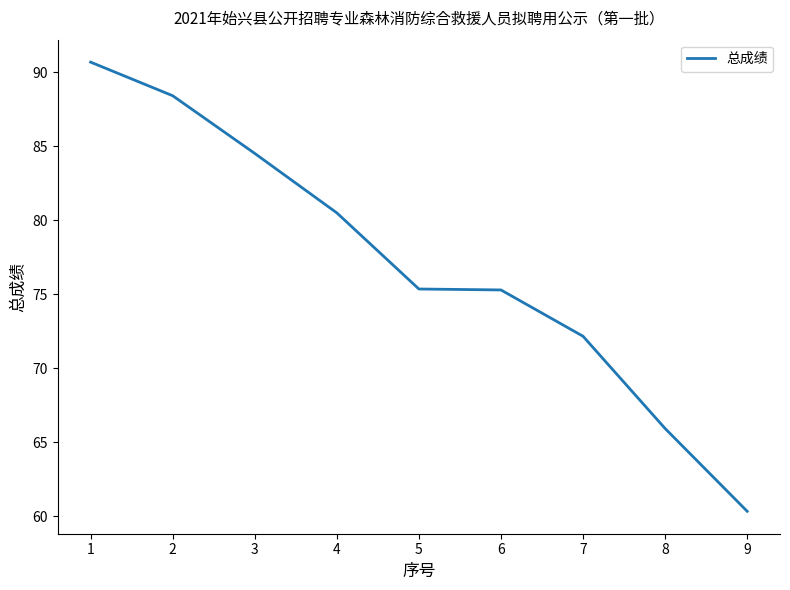

Approximately how many times larger is the value at 2 compared to 1?

1.0